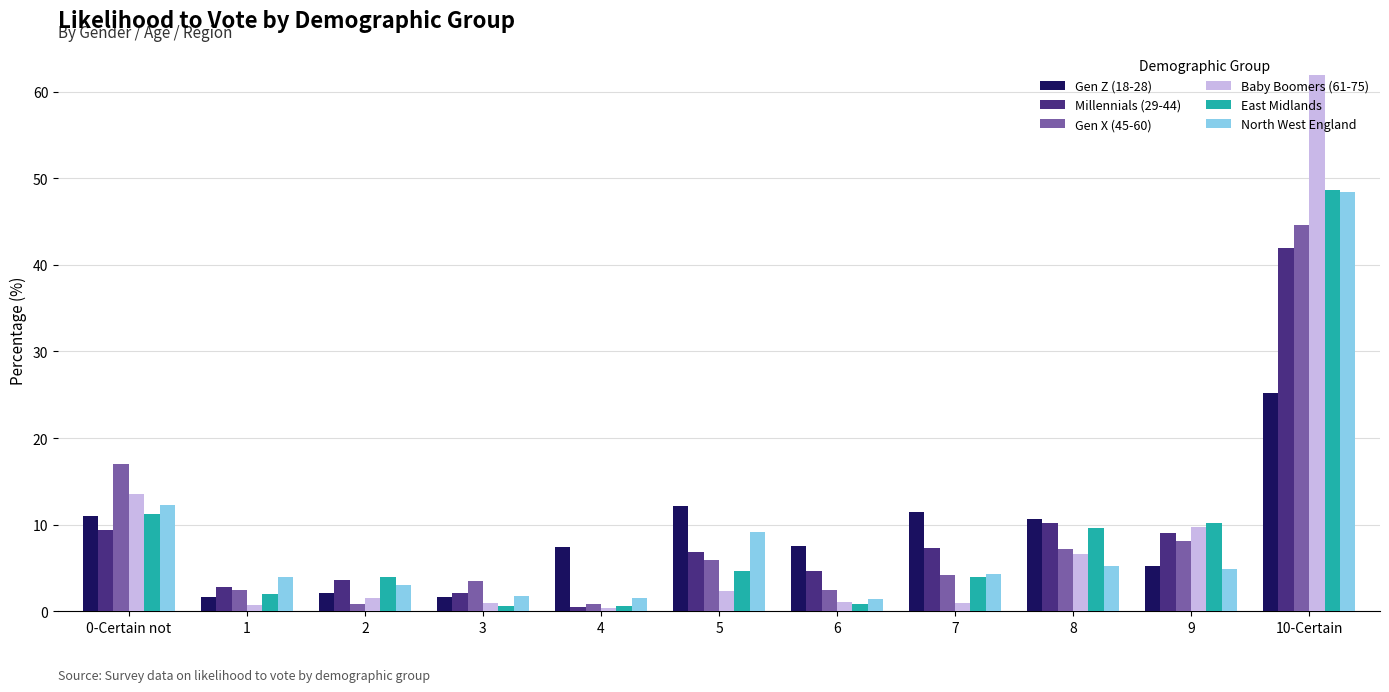

What are all the series names shown in the legend?

Gen Z (18-28), Millennials (29-44), Gen X (45-60), Baby Boomers (61-75), East Midlands, North West England